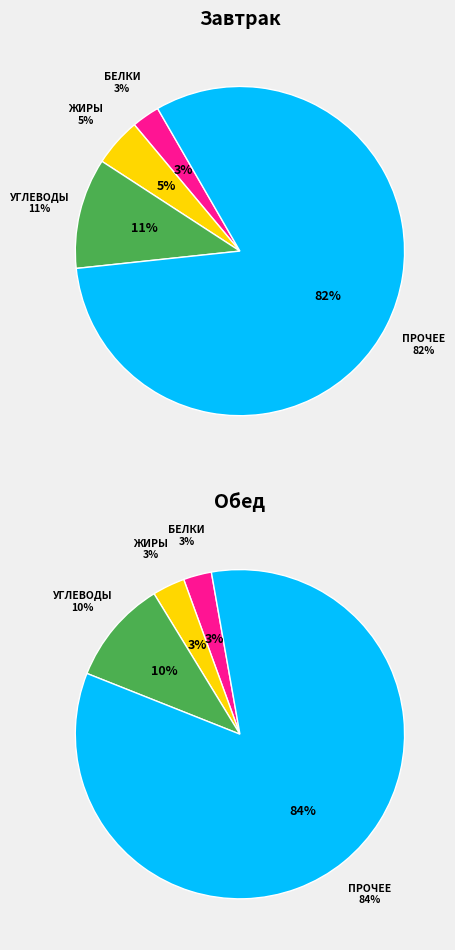

What percentage is the Белки slice, to the nearest percent?

3%